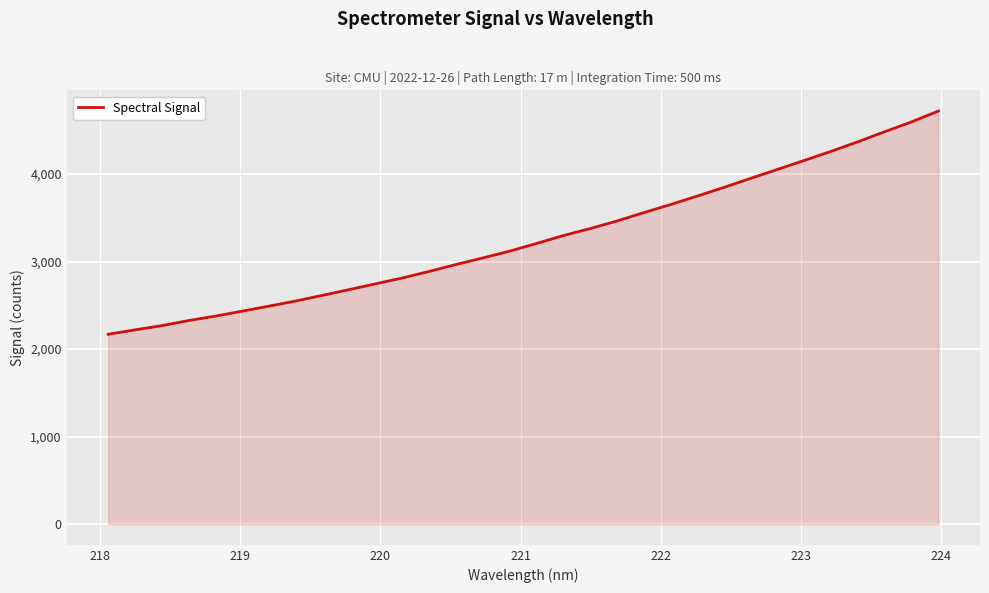

What is the smallest value displayed?

2169.7